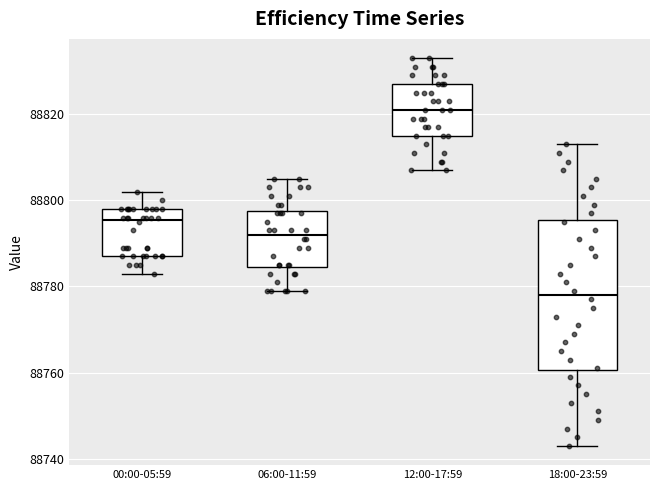

Comparing the boxes themselves (not the whiskers), which one is the tallest?

18:00-23:59